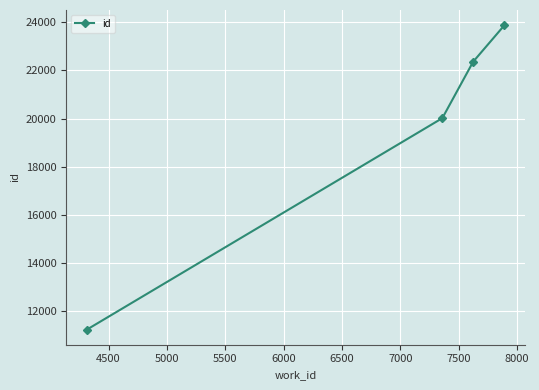

Reading left to right, transcribe all the data shown in this chart.

11251	20015	22354	23868